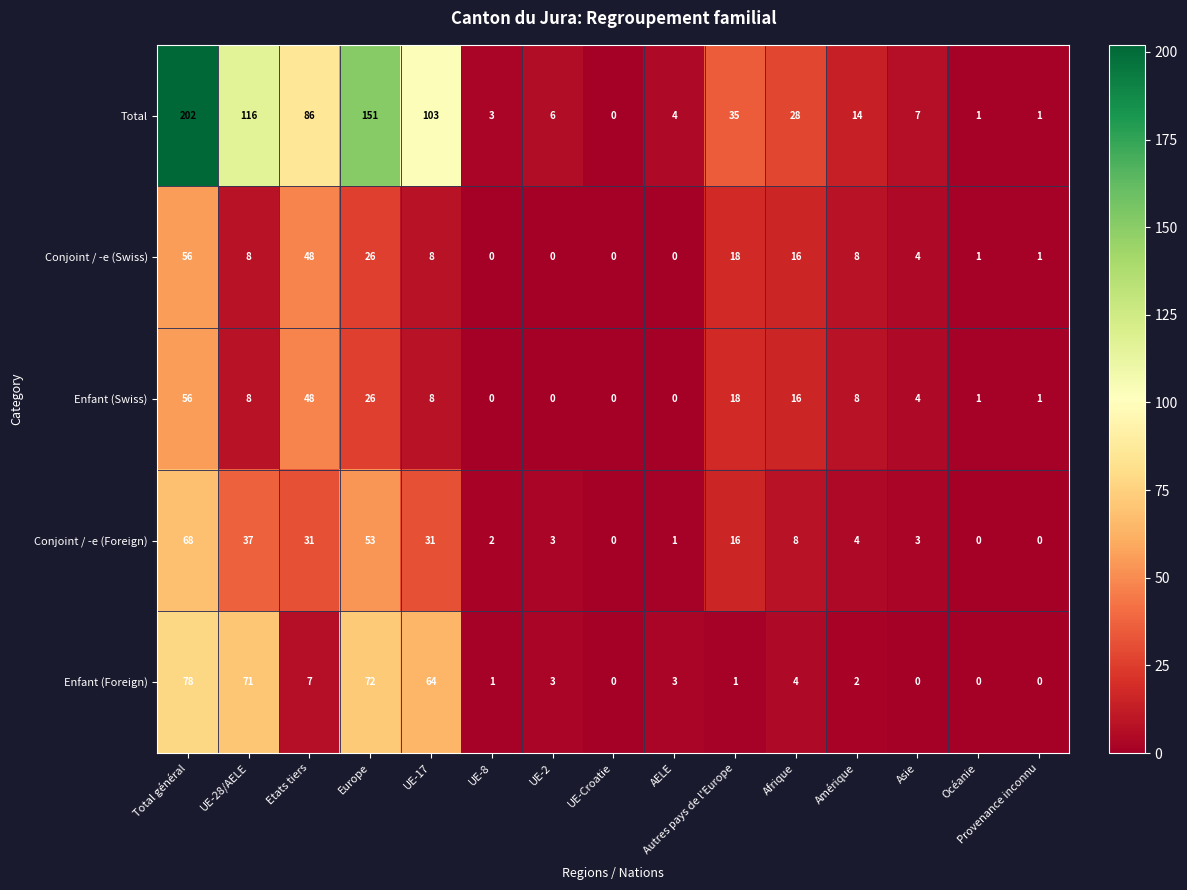

The Enfant (Foreign) series shows 3 at UE-2. True or false?

True